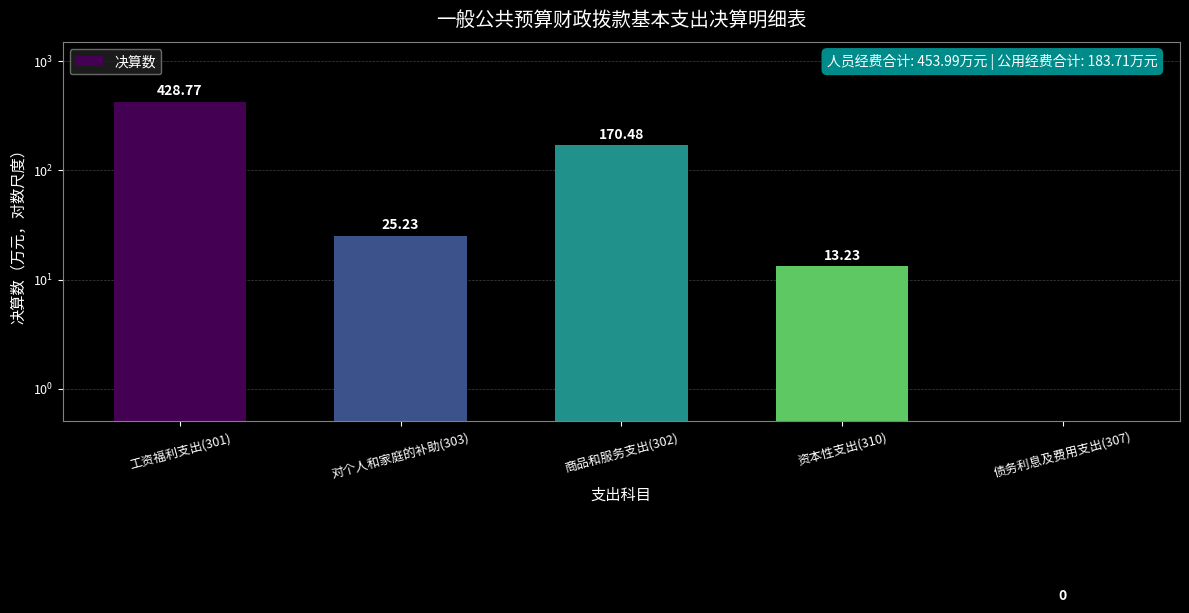

Reading left to right, extract all data points from this chart.

工资福利支出(301)=428.8	对个人和家庭的补助(303)=25.2	商品和服务支出(302)=170.5	资本性支出(310)=13.2	债务利息及费用支出(307)=0.0